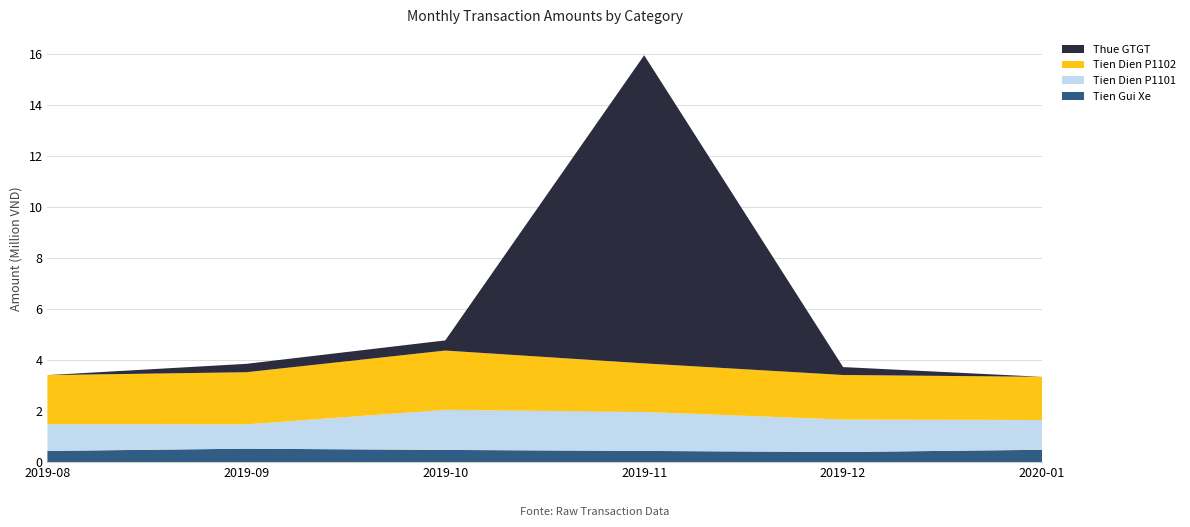

Reading left to right, transcribe all the data shown in this chart.

Tien Gui Xe: 2019-08=440000	2019-09=528000	2019-10=479600	2019-11=440000	2019-12=397100	2020-01=485100
Tien Dien P1101: 2019-08=1049200	2019-09=953818	2019-10=1573800	2019-11=1530800	2019-12=1272800	2020-01=1169600
Tien Dien P1102: 2019-08=1926400	2019-09=2046800	2019-10=2326300	2019-11=1904900	2019-12=1750100	2020-01=1694200
Thue GTGT: 2019-08=0	2019-09=329455	2019-10=398155	2019-11=12094650	2019-12=310909	2020-01=0